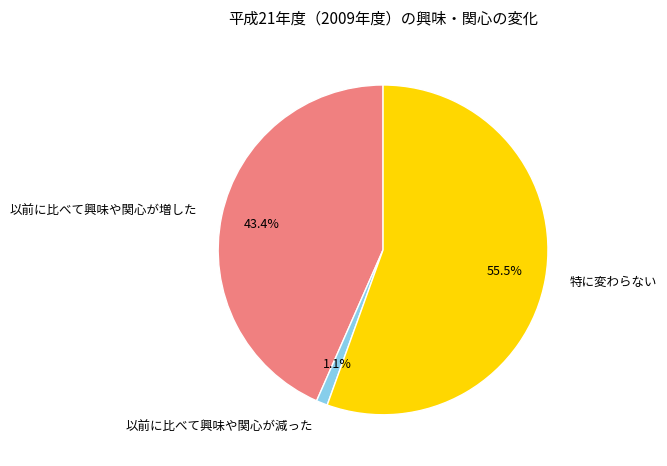

Between 特に変わらない and 以前に比べて興味や関心が増した, which is larger?

特に変わらない